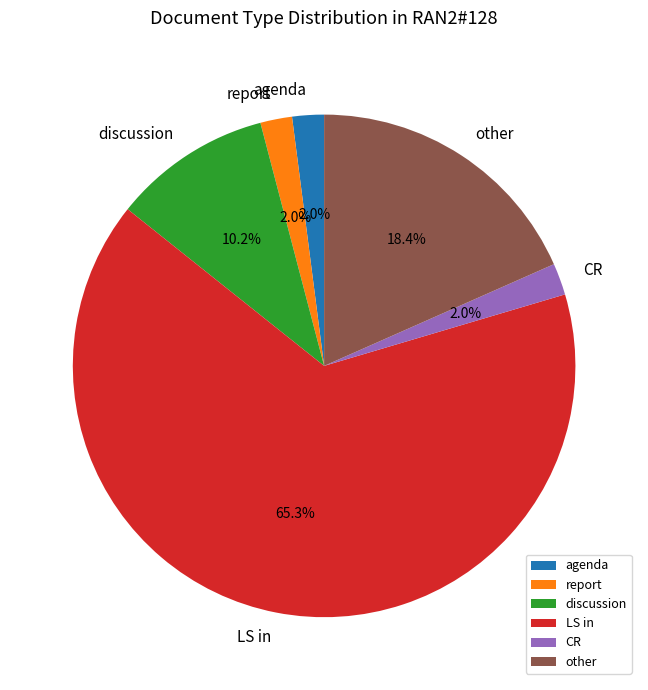

To the nearest percent, what percentage of the pie is agenda?

2%